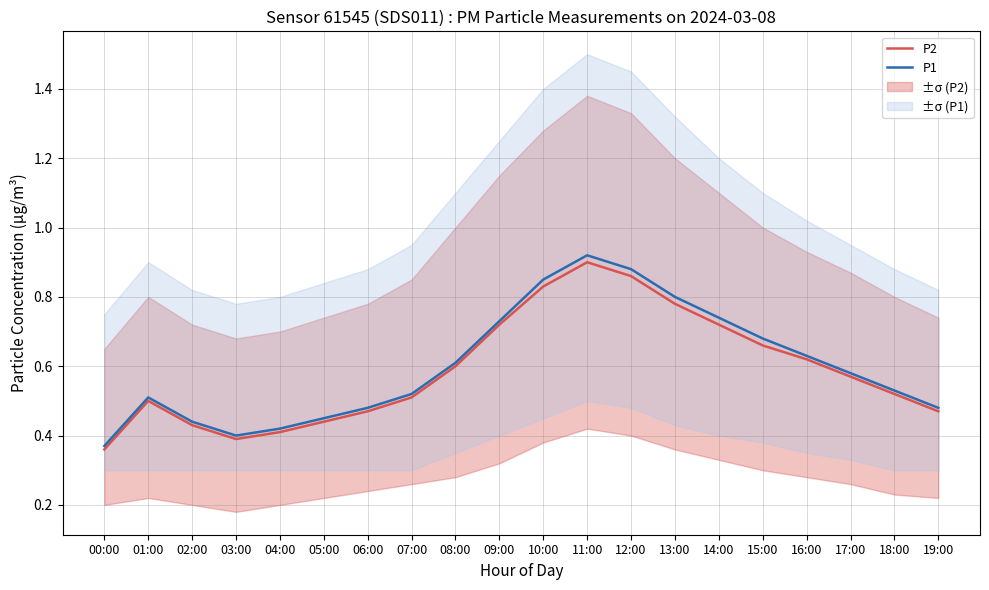

Rank the series by their maximum value, from lowest to highest.

P2, P1